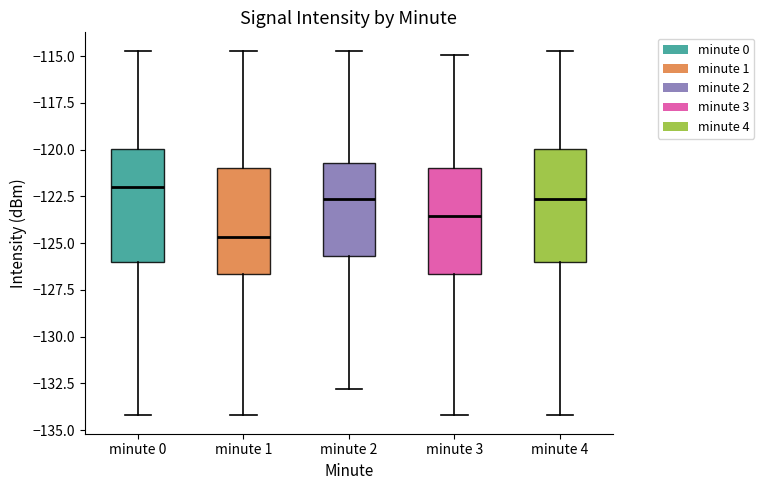

Where does the lower whisker of the box for minute 2 end on the y-axis? The values are not printed on the chart, so give them approximately, as read against the axis.

-133.0